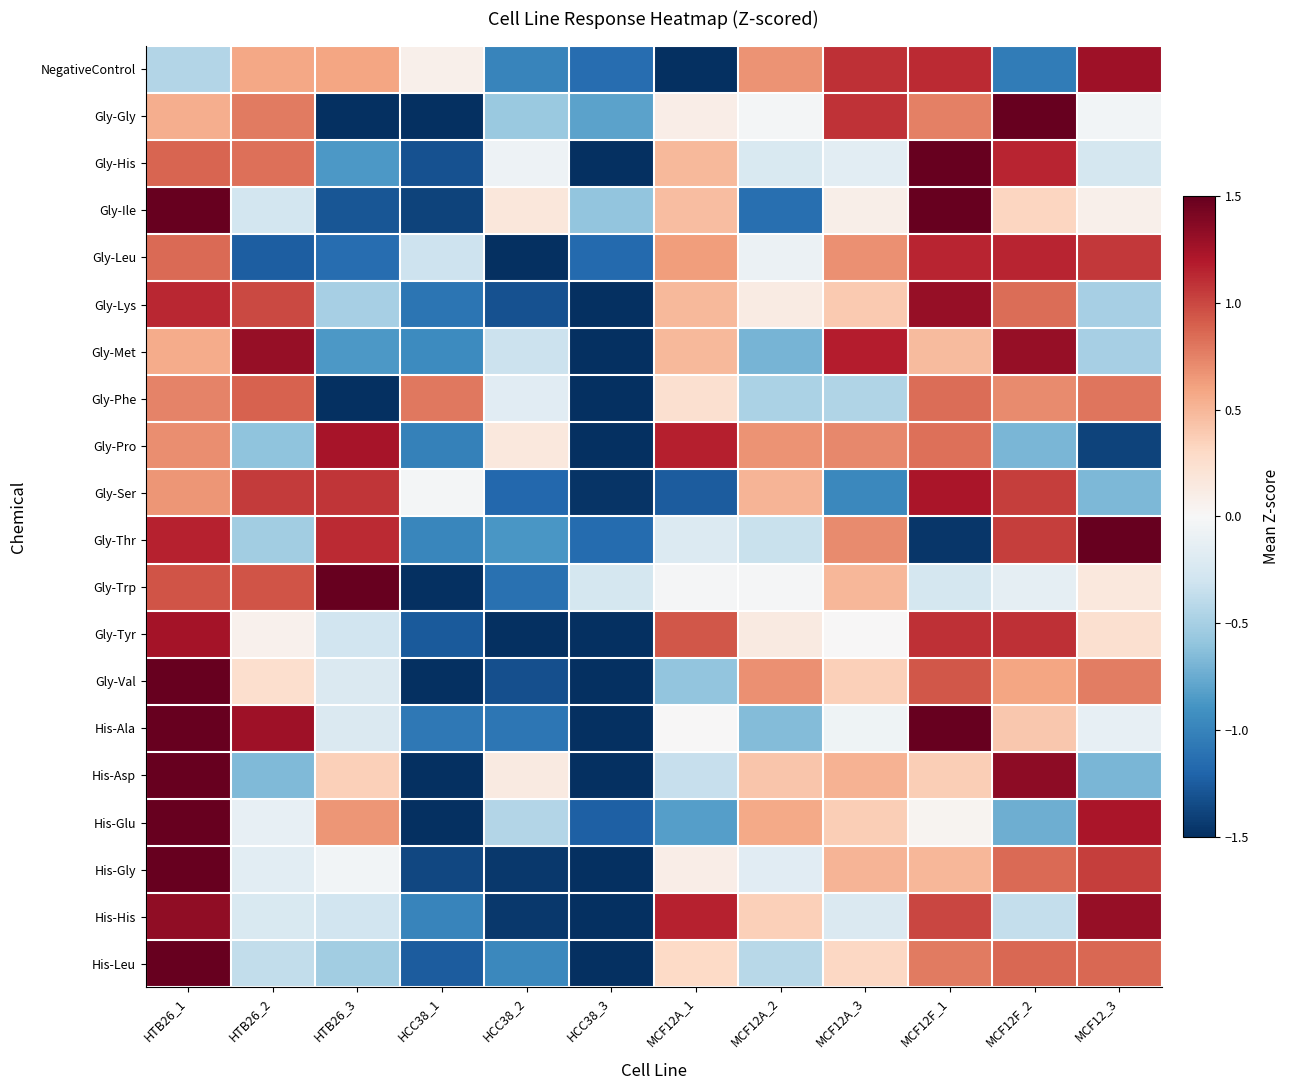

Reading left to right, transcribe all the data shown in this chart.

NegativeControl: HTB26_1=-0.4	HTB26_2=0.6	HTB26_3=0.6	HCC38_1=0.1	HCC38_2=-1.0	HCC38_3=-1.1	MCF12A_1=-1.8	MCF12A_2=0.7	MCF12A_3=1.1	MCF12F_1=1.1	MCF12F_2=-1.1	MCF12_3=1.3
Gly-Gly: HTB26_1=0.5	HTB26_2=0.8	HTB26_3=-1.7	HCC38_1=-1.7	HCC38_2=-0.6	HCC38_3=-0.8	MCF12A_1=0.1	MCF12A_2=-0.0	MCF12A_3=1.1	MCF12F_1=0.8	MCF12F_2=1.6	MCF12_3=-0.0
Gly-His: HTB26_1=0.9	HTB26_2=0.8	HTB26_3=-0.9	HCC38_1=-1.3	HCC38_2=-0.1	HCC38_3=-2.0	MCF12A_1=0.5	MCF12A_2=-0.2	MCF12A_3=-0.2	MCF12F_1=1.6	MCF12F_2=1.1	MCF12_3=-0.3
Gly-Ile: HTB26_1=1.9	HTB26_2=-0.3	HTB26_3=-1.3	HCC38_1=-1.4	HCC38_2=0.2	HCC38_3=-0.6	MCF12A_1=0.5	MCF12A_2=-1.1	MCF12A_3=0.1	MCF12F_1=1.7	MCF12F_2=0.3	MCF12_3=0.1
Gly-Leu: HTB26_1=0.8	HTB26_2=-1.2	HTB26_3=-1.1	HCC38_1=-0.3	HCC38_2=-1.6	HCC38_3=-1.2	MCF12A_1=0.6	MCF12A_2=-0.1	MCF12A_3=0.7	MCF12F_1=1.1	MCF12F_2=1.1	MCF12_3=1.1
Gly-Lys: HTB26_1=1.1	HTB26_2=1.0	HTB26_3=-0.5	HCC38_1=-1.1	HCC38_2=-1.3	HCC38_3=-1.9	MCF12A_1=0.5	MCF12A_2=0.1	MCF12A_3=0.4	MCF12F_1=1.3	MCF12F_2=0.8	MCF12_3=-0.5
Gly-Met: HTB26_1=0.6	HTB26_2=1.3	HTB26_3=-0.9	HCC38_1=-0.9	HCC38_2=-0.3	HCC38_3=-2.0	MCF12A_1=0.5	MCF12A_2=-0.7	MCF12A_3=1.2	MCF12F_1=0.5	MCF12F_2=1.3	MCF12_3=-0.5
Gly-Phe: HTB26_1=0.7	HTB26_2=0.9	HTB26_3=-1.8	HCC38_1=0.8	HCC38_2=-0.2	HCC38_3=-2.1	MCF12A_1=0.2	MCF12A_2=-0.5	MCF12A_3=-0.5	MCF12F_1=0.8	MCF12F_2=0.7	MCF12_3=0.8
Gly-Pro: HTB26_1=0.7	HTB26_2=-0.6	HTB26_3=1.2	HCC38_1=-1.0	HCC38_2=0.2	HCC38_3=-1.8	MCF12A_1=1.2	MCF12A_2=0.7	MCF12A_3=0.7	MCF12F_1=0.8	MCF12F_2=-0.7	MCF12_3=-1.4
Gly-Ser: HTB26_1=0.7	HTB26_2=1.1	HTB26_3=1.1	HCC38_1=-0.0	HCC38_2=-1.2	HCC38_3=-1.5	MCF12A_1=-1.2	MCF12A_2=0.5	MCF12A_3=-1.0	MCF12F_1=1.2	MCF12F_2=1.0	MCF12_3=-0.7
Gly-Thr: HTB26_1=1.2	HTB26_2=-0.5	HTB26_3=1.1	HCC38_1=-1.0	HCC38_2=-0.9	HCC38_3=-1.2	MCF12A_1=-0.2	MCF12A_2=-0.3	MCF12A_3=0.7	MCF12F_1=-1.5	MCF12F_2=1.0	MCF12_3=1.5
Gly-Trp: HTB26_1=0.9	HTB26_2=0.9	HTB26_3=1.7	HCC38_1=-2.4	HCC38_2=-1.1	HCC38_3=-0.3	MCF12A_1=-0.0	MCF12A_2=-0.0	MCF12A_3=0.5	MCF12F_1=-0.3	MCF12F_2=-0.1	MCF12_3=0.2
Gly-Tyr: HTB26_1=1.3	HTB26_2=0.1	HTB26_3=-0.3	HCC38_1=-1.3	HCC38_2=-1.6	HCC38_3=-1.7	MCF12A_1=0.9	MCF12A_2=0.1	MCF12A_3=0.0	MCF12F_1=1.1	MCF12F_2=1.1	MCF12_3=0.2
Gly-Val: HTB26_1=1.6	HTB26_2=0.3	HTB26_3=-0.2	HCC38_1=-1.5	HCC38_2=-1.3	HCC38_3=-1.5	MCF12A_1=-0.6	MCF12A_2=0.7	MCF12A_3=0.4	MCF12F_1=0.9	MCF12F_2=0.6	MCF12_3=0.8
His-Ala: HTB26_1=1.5	HTB26_2=1.3	HTB26_3=-0.2	HCC38_1=-1.1	HCC38_2=-1.1	HCC38_3=-1.6	MCF12A_1=0.0	MCF12A_2=-0.6	MCF12A_3=-0.1	MCF12F_1=1.6	MCF12F_2=0.4	MCF12_3=-0.1
His-Asp: HTB26_1=1.8	HTB26_2=-0.7	HTB26_3=0.4	HCC38_1=-1.7	HCC38_2=0.1	HCC38_3=-1.6	MCF12A_1=-0.3	MCF12A_2=0.4	MCF12A_3=0.5	MCF12F_1=0.4	MCF12F_2=1.3	MCF12_3=-0.7
His-Glu: HTB26_1=2.0	HTB26_2=-0.1	HTB26_3=0.7	HCC38_1=-1.6	HCC38_2=-0.4	HCC38_3=-1.2	MCF12A_1=-0.8	MCF12A_2=0.6	MCF12A_3=0.4	MCF12F_1=0.0	MCF12F_2=-0.7	MCF12_3=1.2
His-Gly: HTB26_1=1.8	HTB26_2=-0.2	HTB26_3=-0.0	HCC38_1=-1.4	HCC38_2=-1.4	HCC38_3=-1.6	MCF12A_1=0.1	MCF12A_2=-0.2	MCF12A_3=0.5	MCF12F_1=0.5	MCF12F_2=0.9	MCF12_3=1.0
His-His: HTB26_1=1.3	HTB26_2=-0.2	HTB26_3=-0.3	HCC38_1=-1.0	HCC38_2=-1.4	HCC38_3=-1.6	MCF12A_1=1.2	MCF12A_2=0.4	MCF12A_3=-0.2	MCF12F_1=1.0	MCF12F_2=-0.4	MCF12_3=1.3
His-Leu: HTB26_1=2.0	HTB26_2=-0.4	HTB26_3=-0.5	HCC38_1=-1.3	HCC38_2=-1.0	HCC38_3=-1.6	MCF12A_1=0.3	MCF12A_2=-0.4	MCF12A_3=0.3	MCF12F_1=0.8	MCF12F_2=0.9	MCF12_3=0.9